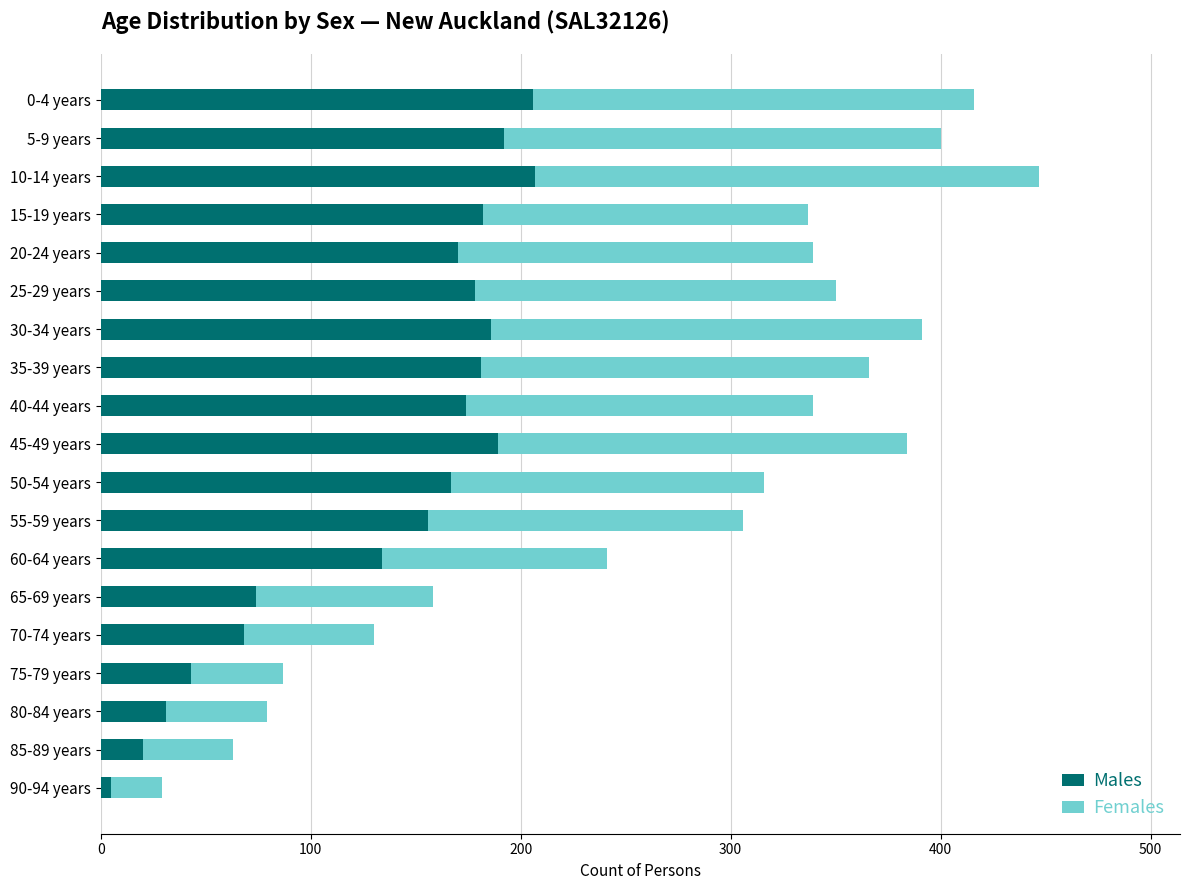

What is the average value of the Males series?

135